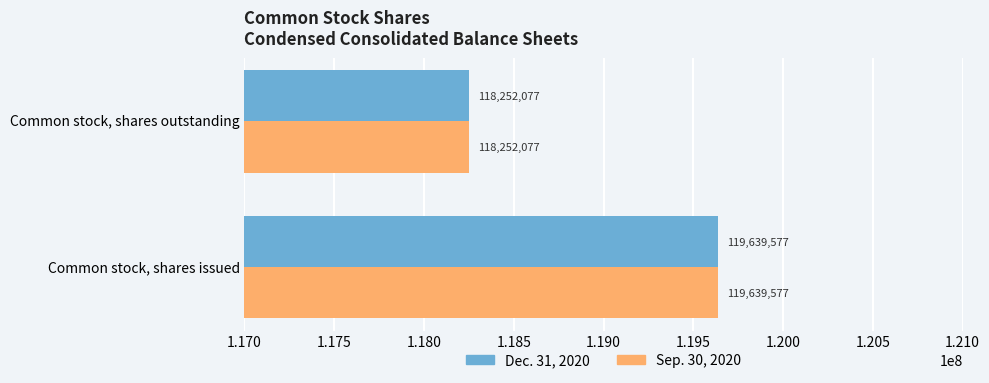

What is the smallest value displayed?

118252077